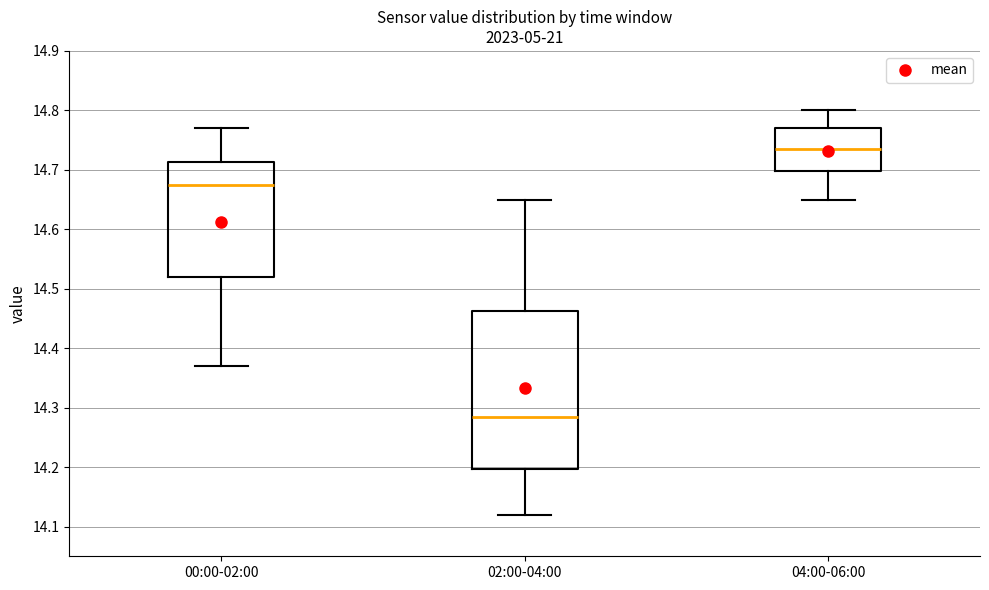

Comparing the boxes themselves (not the whiskers), which one is the tallest?

02:00-04:00